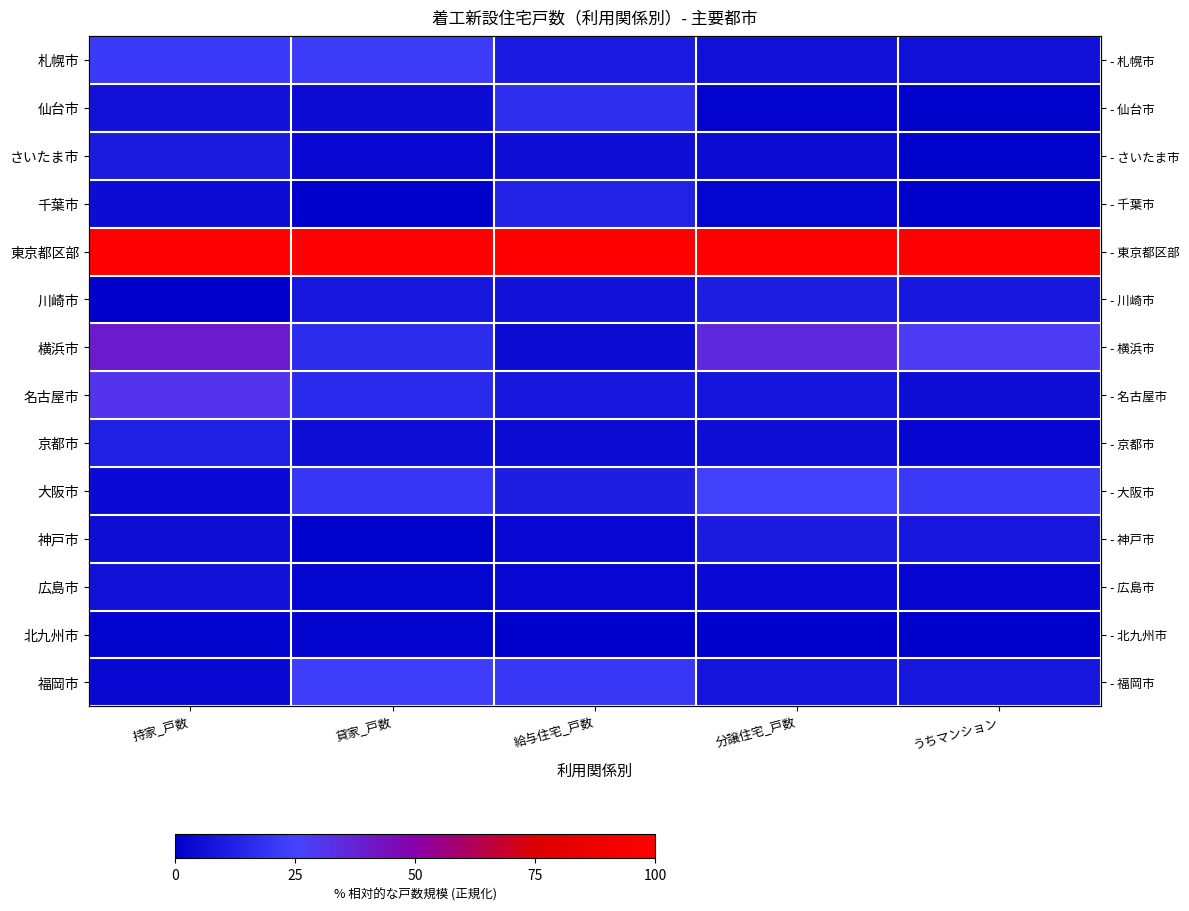

Rank the categories by 大阪市 value from lowest to highest.

持家_戸数, 給与住宅_戸数, 貸家_戸数, うちマンション, 分譲住宅_戸数